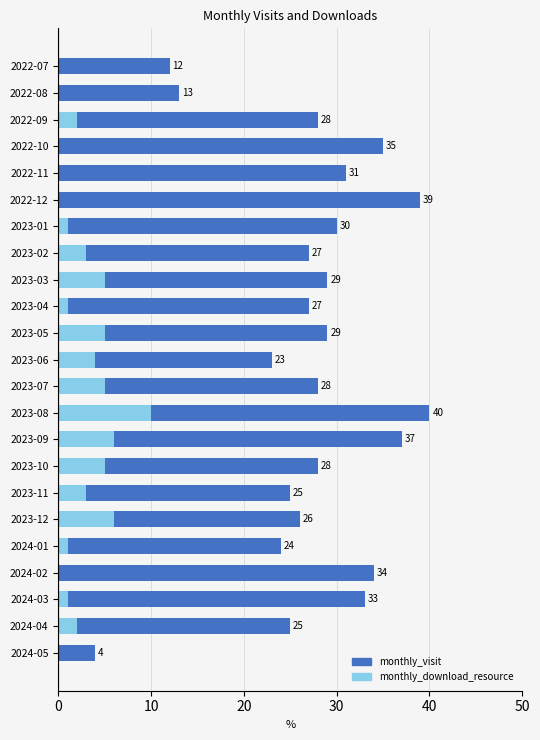

Is the value of monthly_visit at 2023-01 greater than the value of monthly_download_resource at 2023-08?

Yes